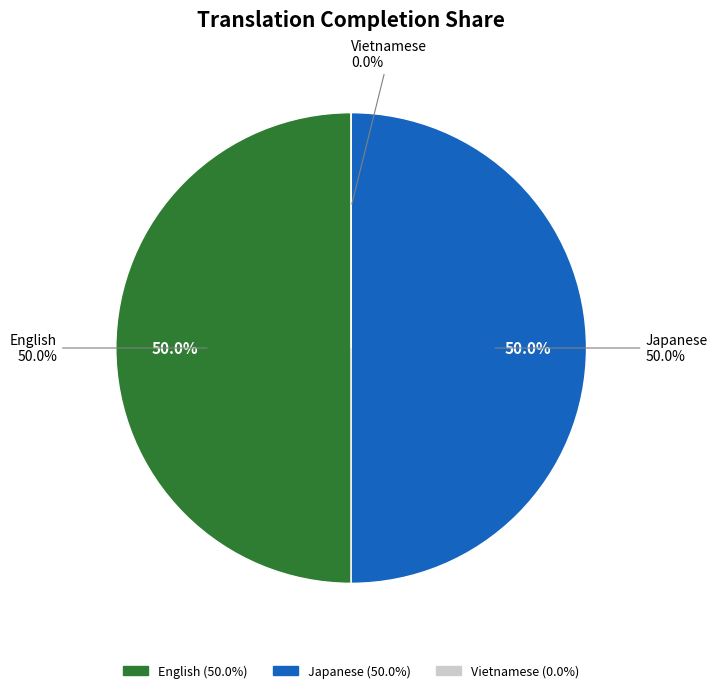

To the nearest percent, what portion does Japanese represent?

50%